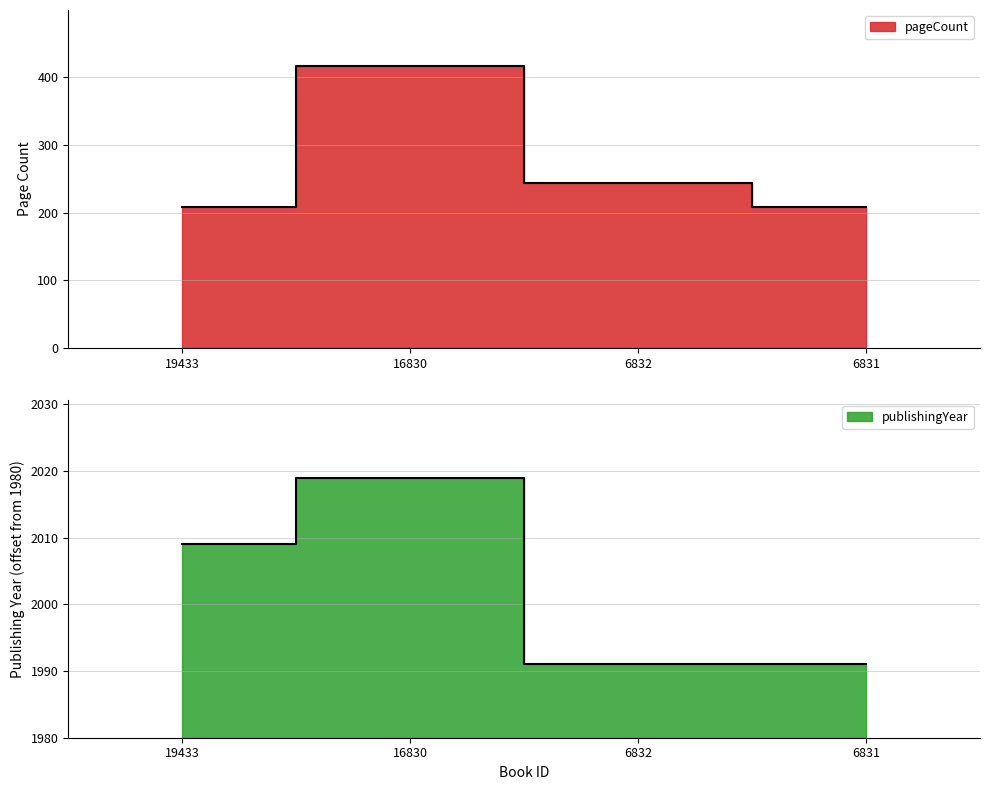

True or false: pageCount has more than 2 points higher than both neighbors.

False